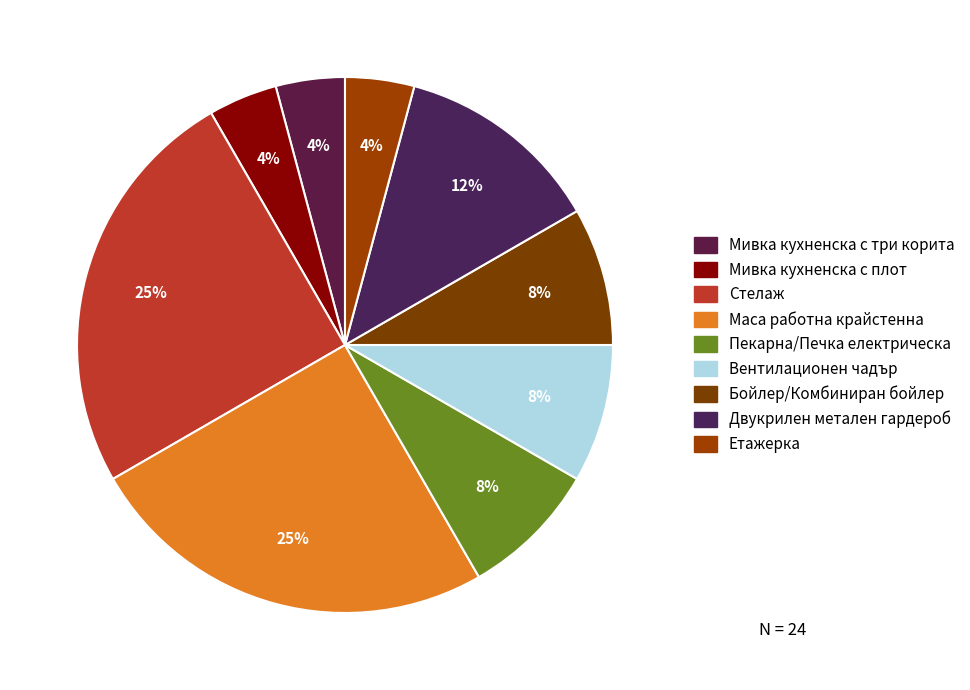

Which category has the smallest portion of the pie?

Мивка кухненска с три корита